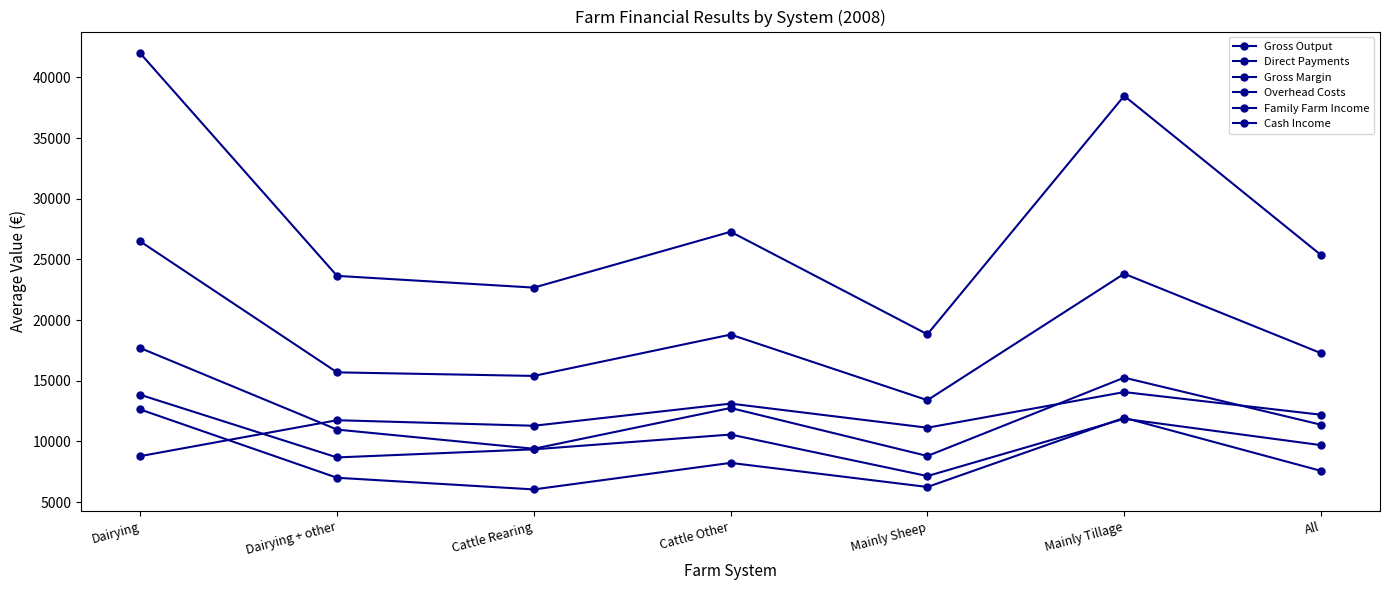

Reading left to right, extract all data points from this chart.

Gross Output: 41976	23643	22676	27277	18830	38473	25362
Direct Payments: 8793	11751	11294	13118	11133	14069	12203
Gross Margin: 26479	15694	15400	18806	13401	23818	17276
Overhead Costs: 13845	8685	9351	10570	7150	11867	9697
Family Farm Income: 12634	7009	6049	8235	6251	11951	7580
Cash Income: 17696	10979	9399	12760	8804	15257	11381